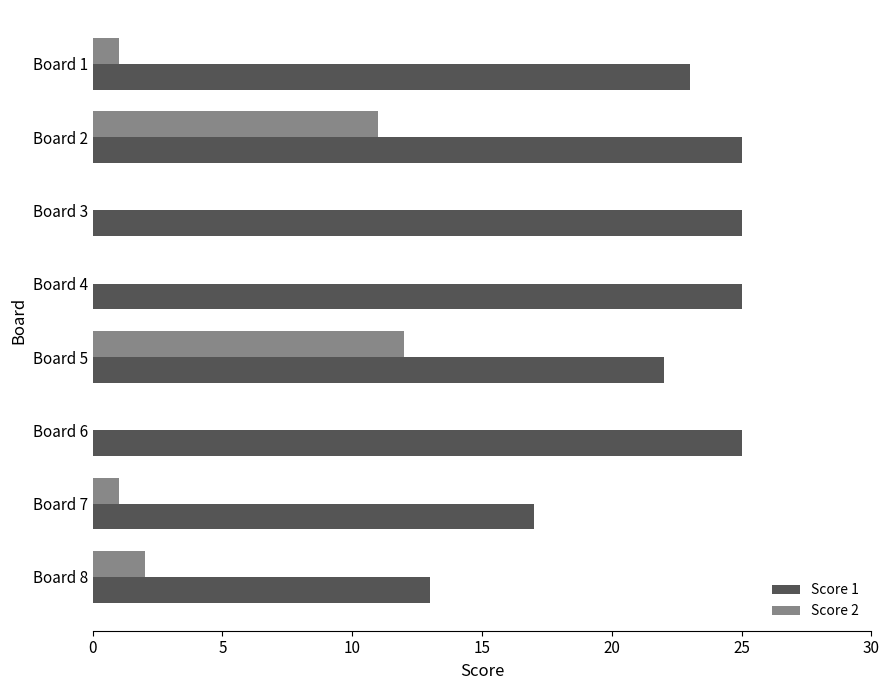

The value of Score 1 at Board 2 is 25. True or false?

True